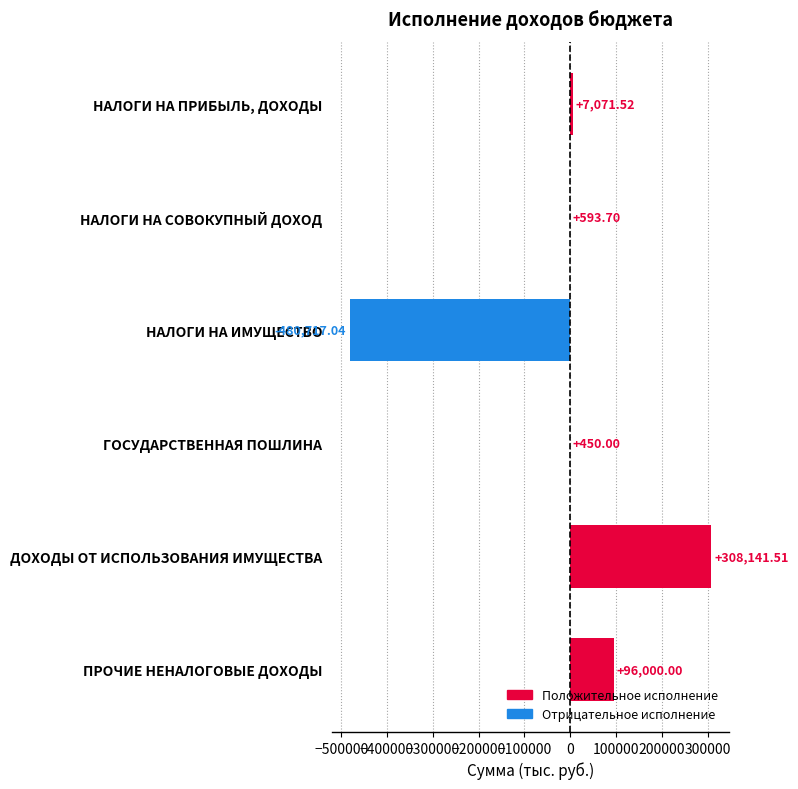

What is the average value?

-11410.1